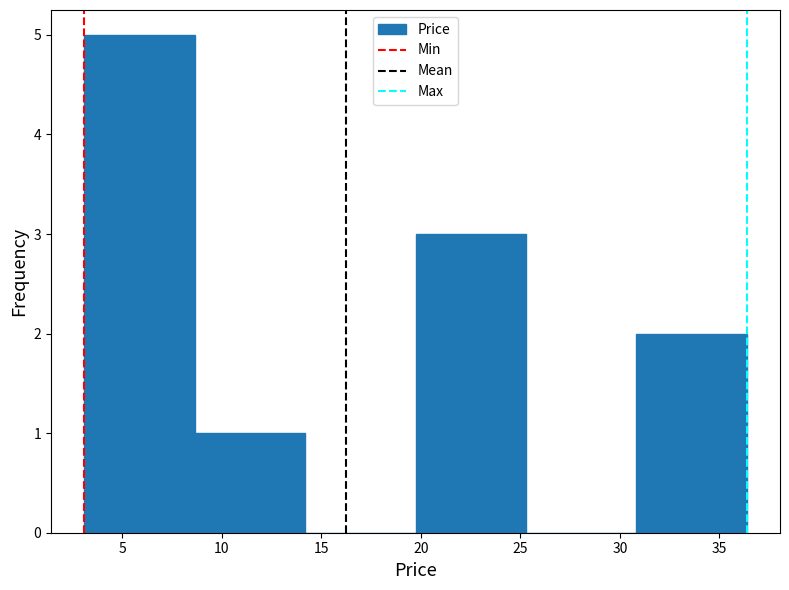

Reading left to right, transcribe this chart: for each bar, give the range it covers on the x-axis and its height. Neither the bar edges nor the heights are printed on the chart, so give them approximately, as read against the axes.

3.0 to 8.5: 5
8.5 to 14.0: 1
14.0 to 19.5: 0
19.5 to 25.5: 3
25.5 to 31.0: 0
31.0 to 36.5: 2